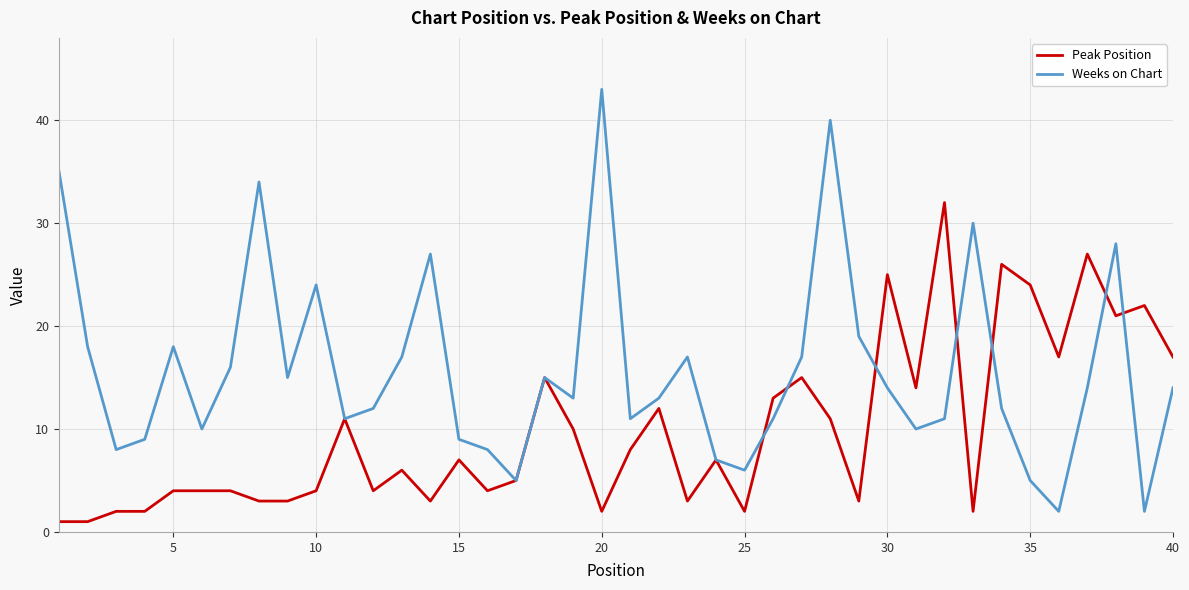

What is the greatest value displayed?

43